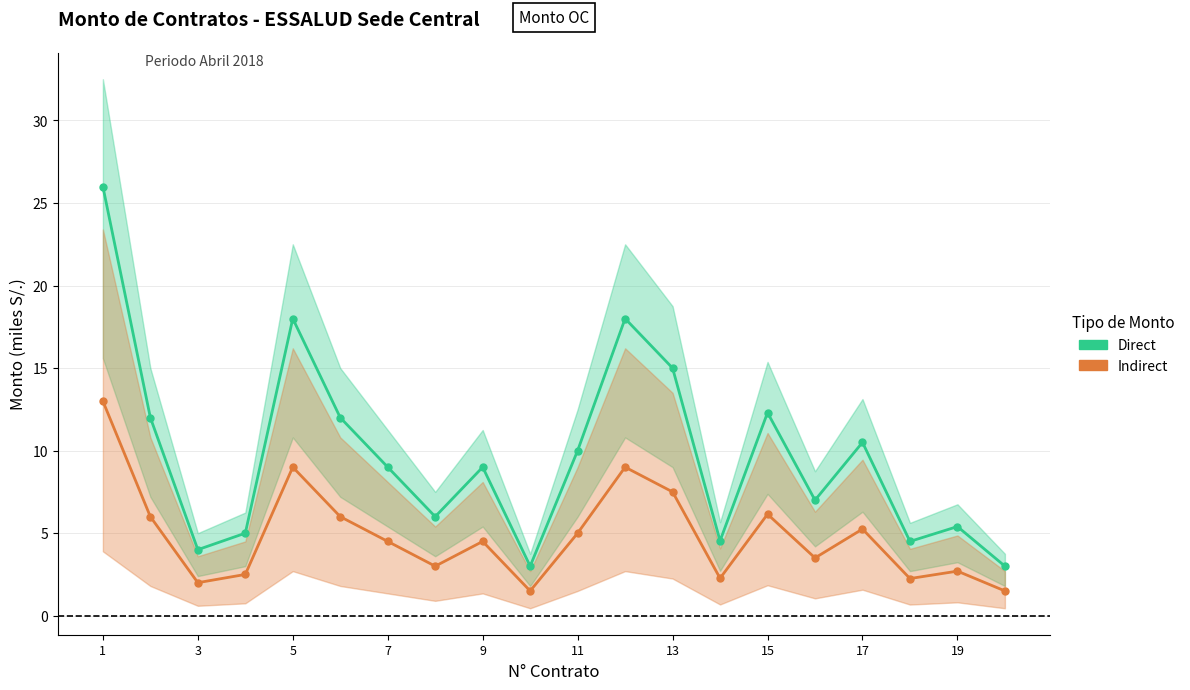

At which category is the sum across all series the highest?

1